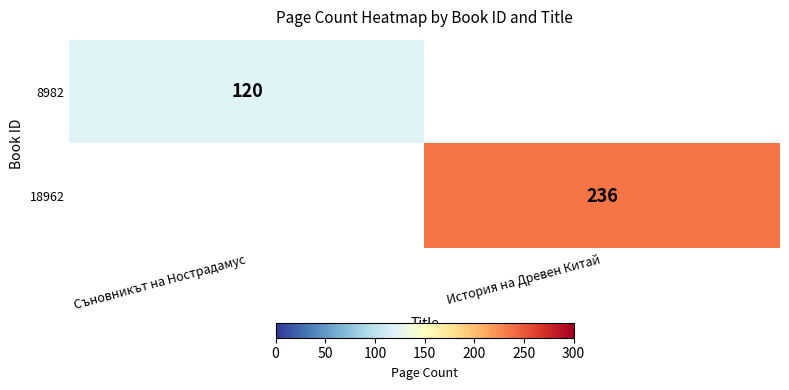

Is the value of 18962 at История на Древен Китай greater than the value of 8982 at Съновникът на Нострадамус?

Yes